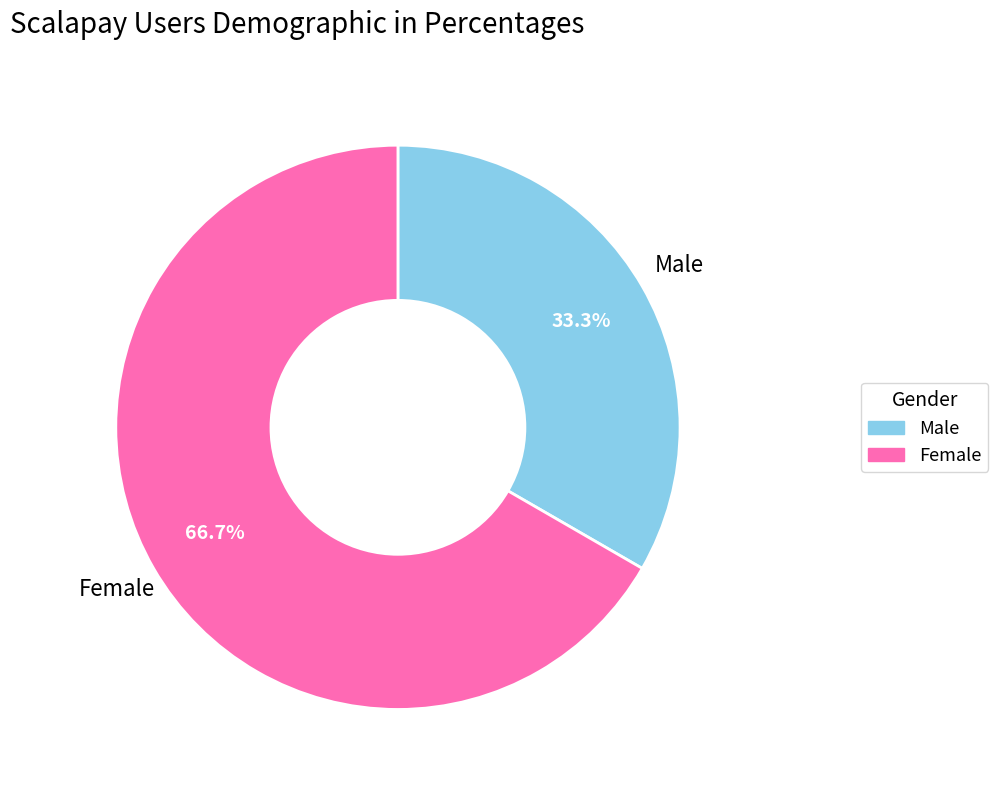

Count the number of slices in the pie.

2